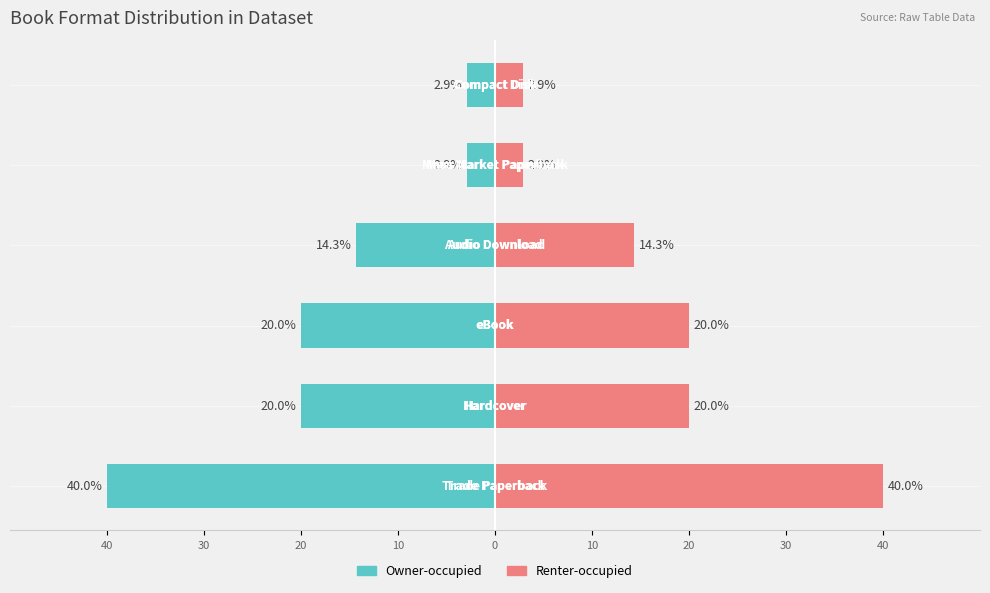

Is it true that Owner-occupied equals -14.3 at 10?

True